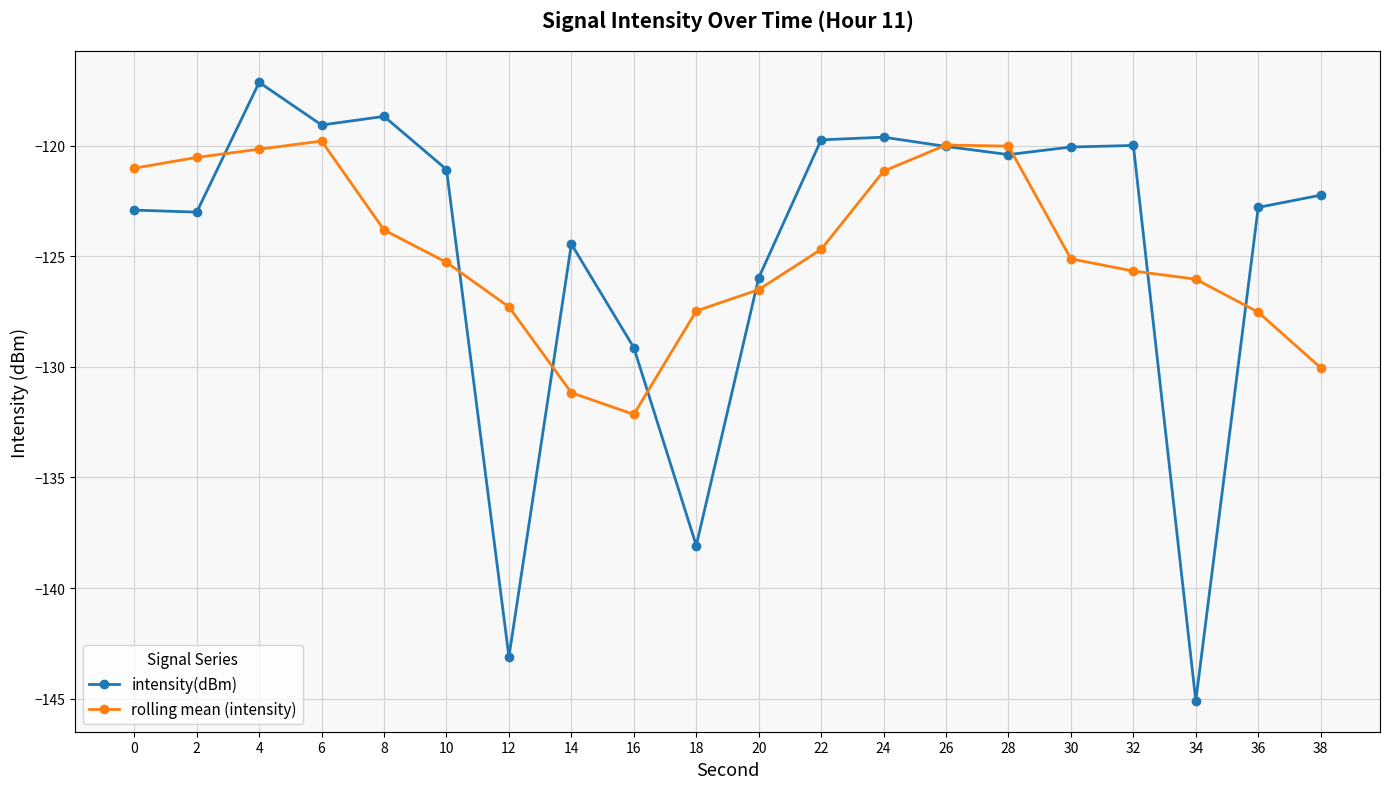

Is it true that rolling mean (intensity) equals -127.3 at 12?

True